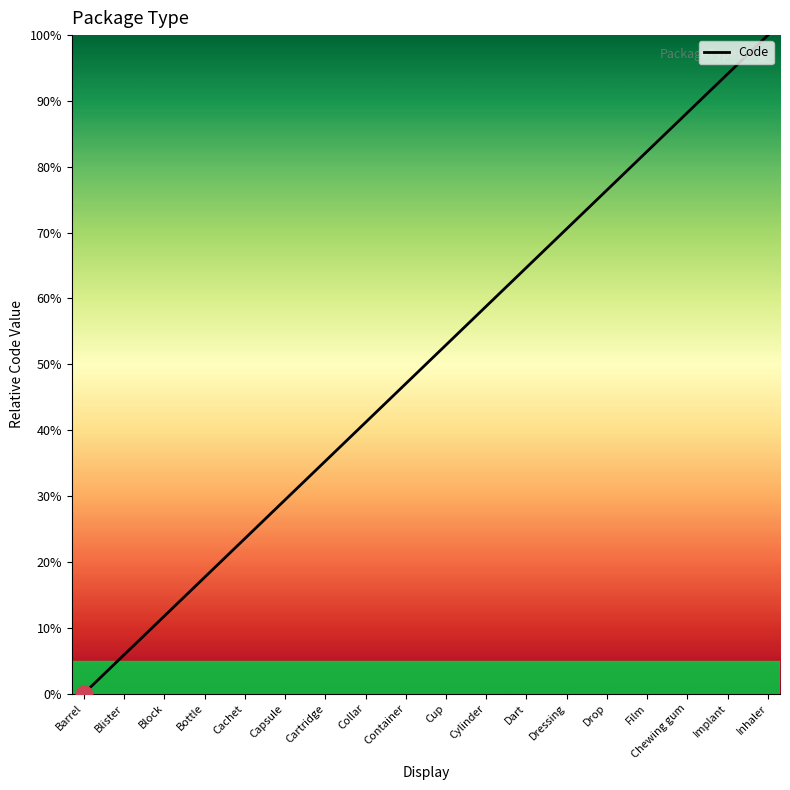

What is the sum of the values at Barrel and Cylinder?

58.8